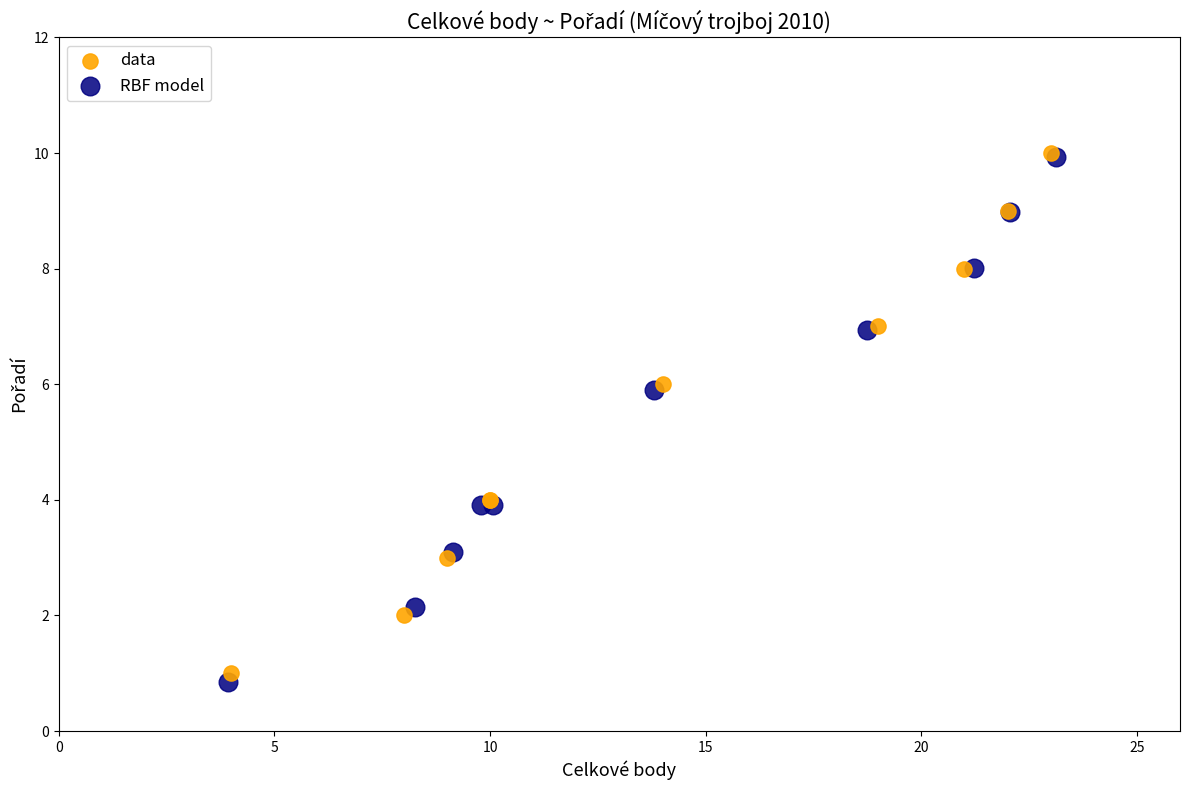

Which series has the widest spread of Y values?

RBF model